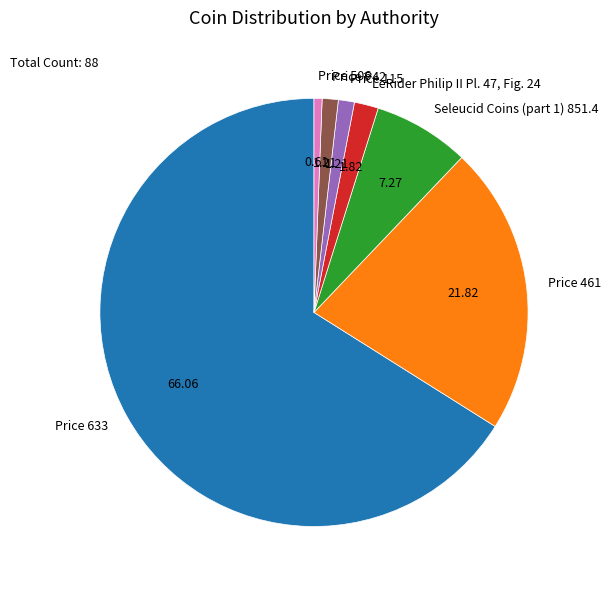

Approximately how many times larger is the value at Price 633 compared to Price 461?

3.0